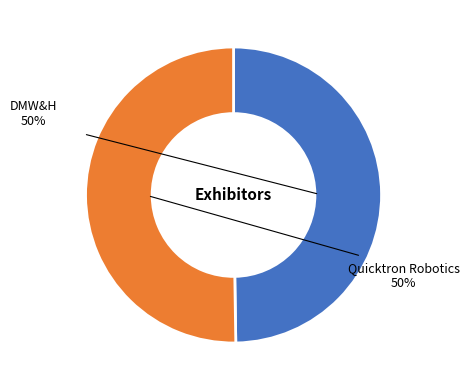

To the nearest percent, what is the average slice percentage?

50%